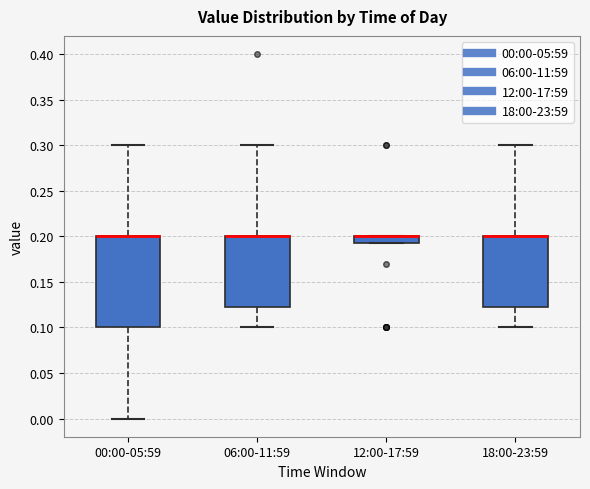

Where is the lower edge of the box for 18:00-23:59 on the y-axis? The values are not printed on the chart, so give them approximately, as read against the axis.

0.125